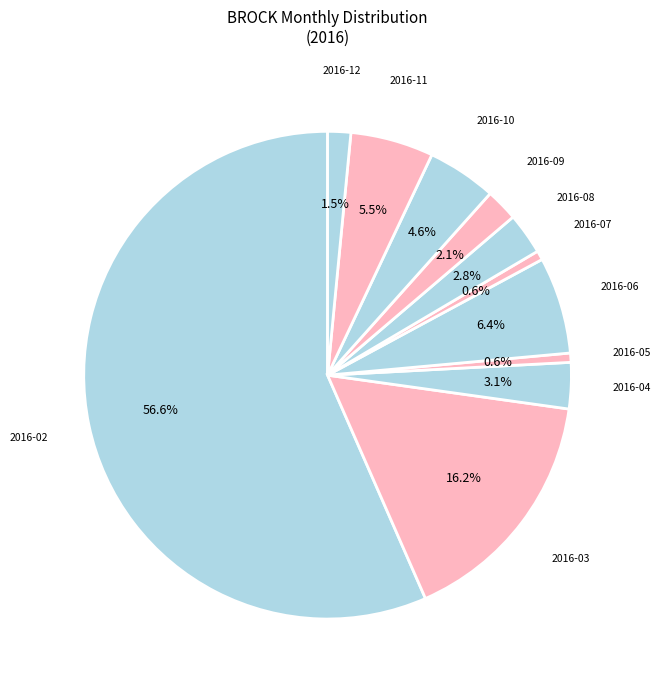

To the nearest percent, what is the difference between the largest and smallest slice percentages?

56%